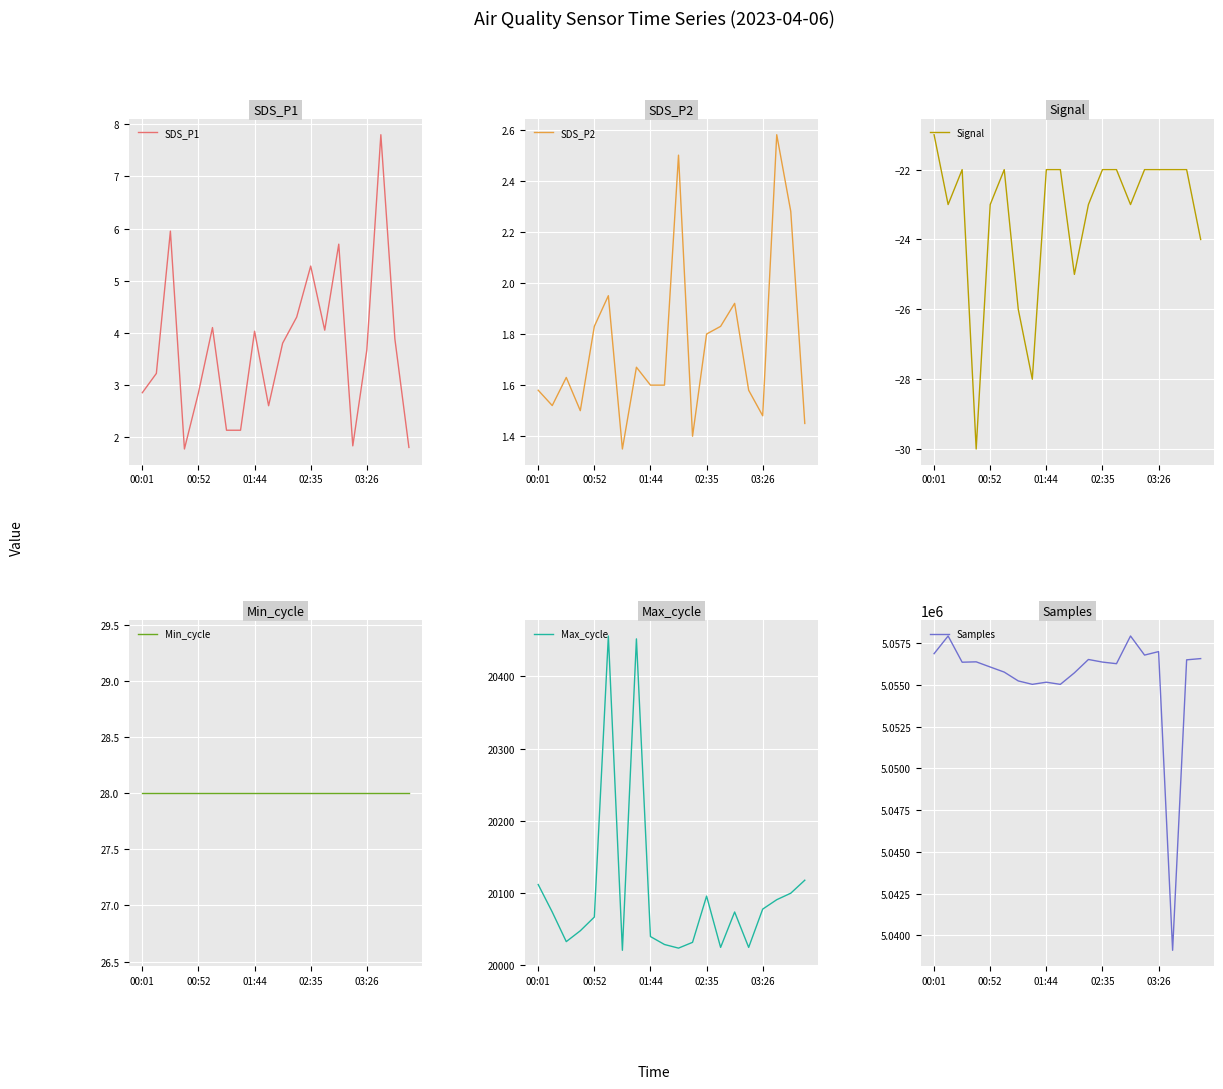

Is it true that Max_cycle equals 35329.9 at 00:01?

False